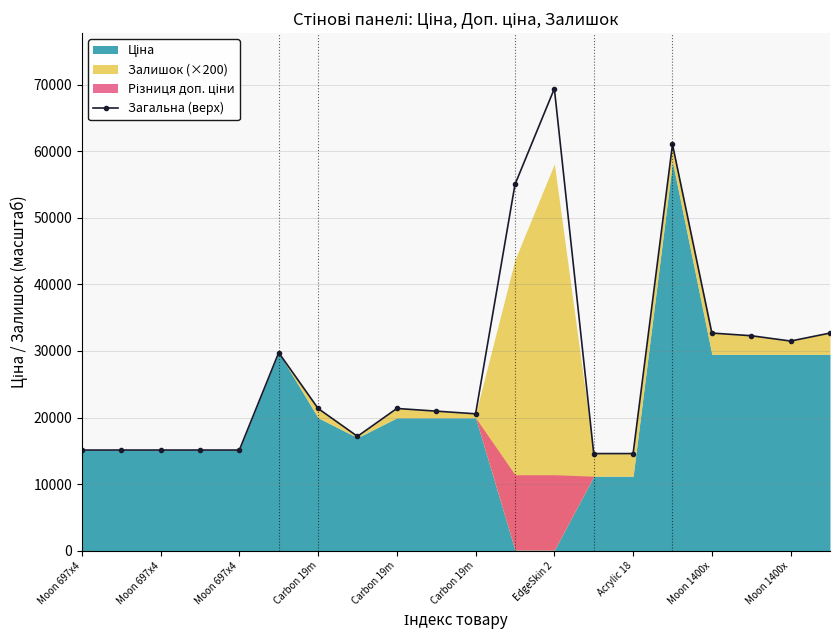

How many points are higher than both their immediate neighbors (excluding endpoints)?

4